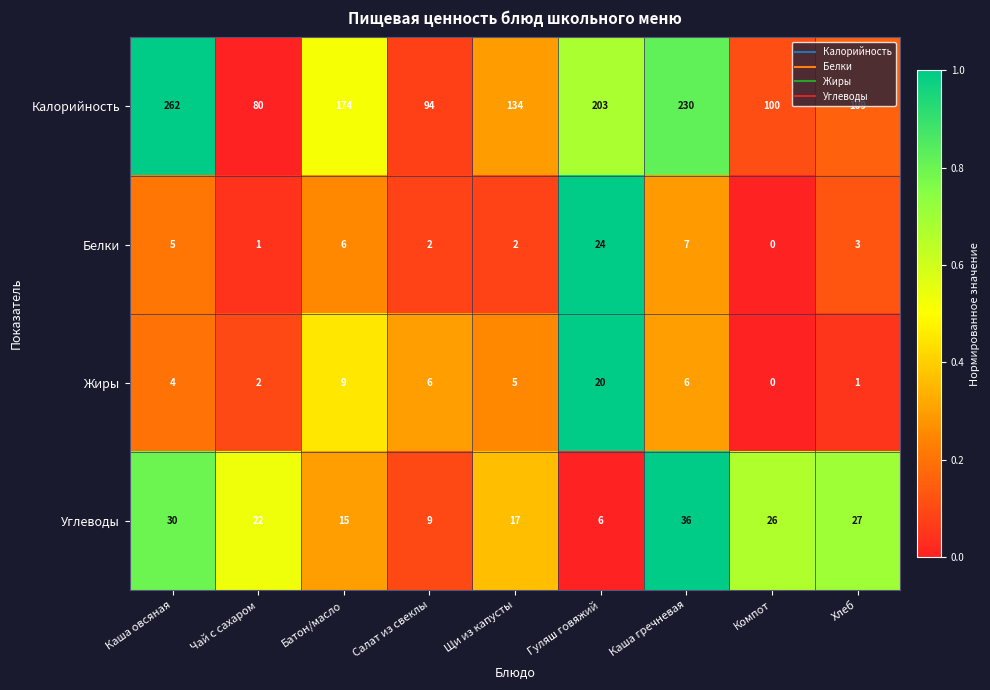

What is the maximum value shown in the chart?

262